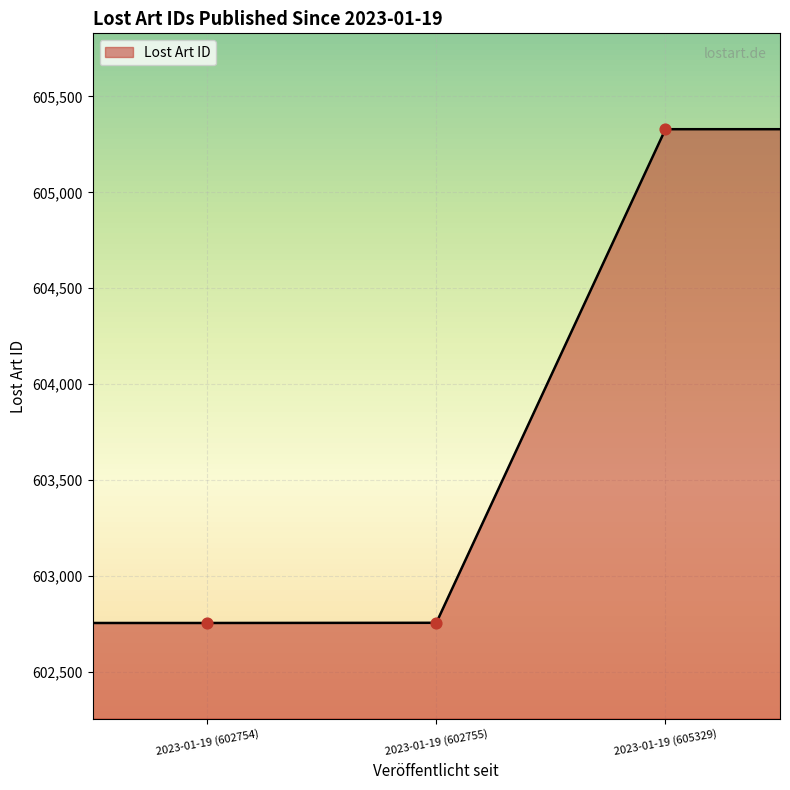

What is the average value?

603784